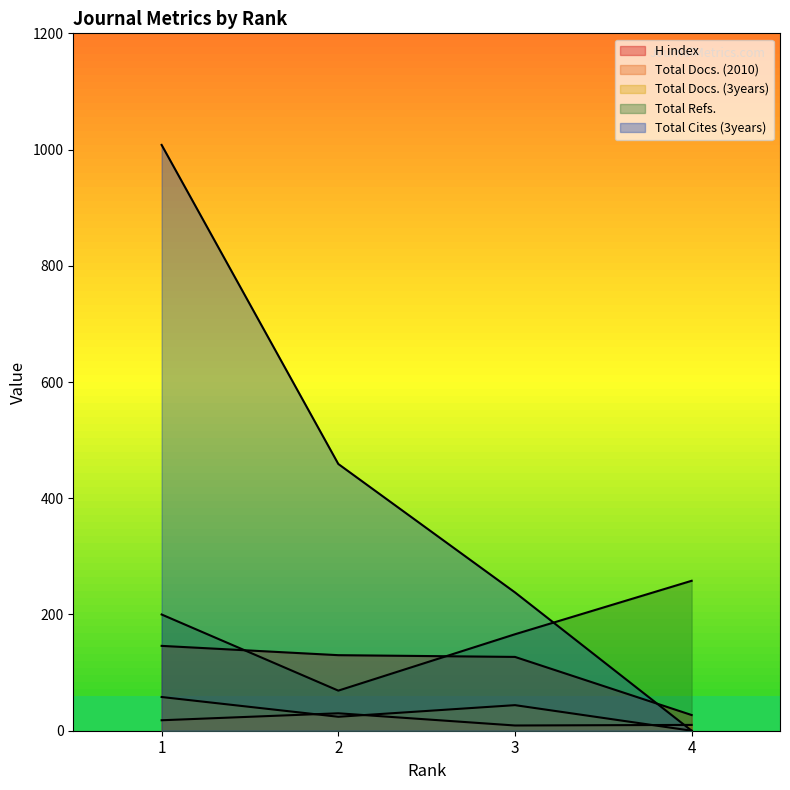

What value does the H index series have at 1, to the nearest 10?

150